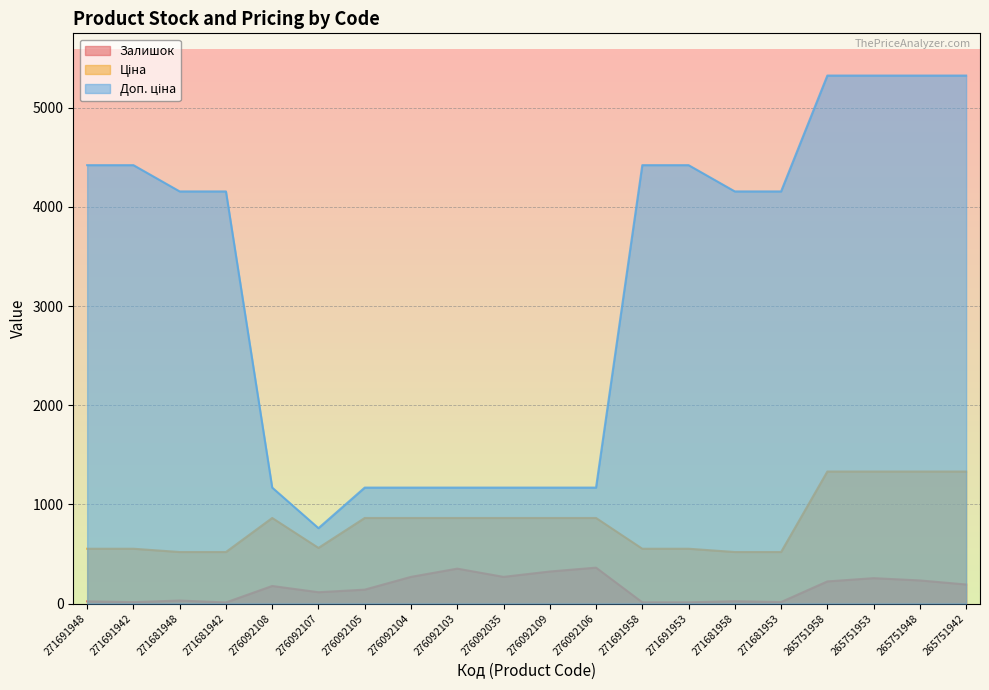

Between 276092104 and 271691958, which series saw the biggest shift?

Доп. ціна